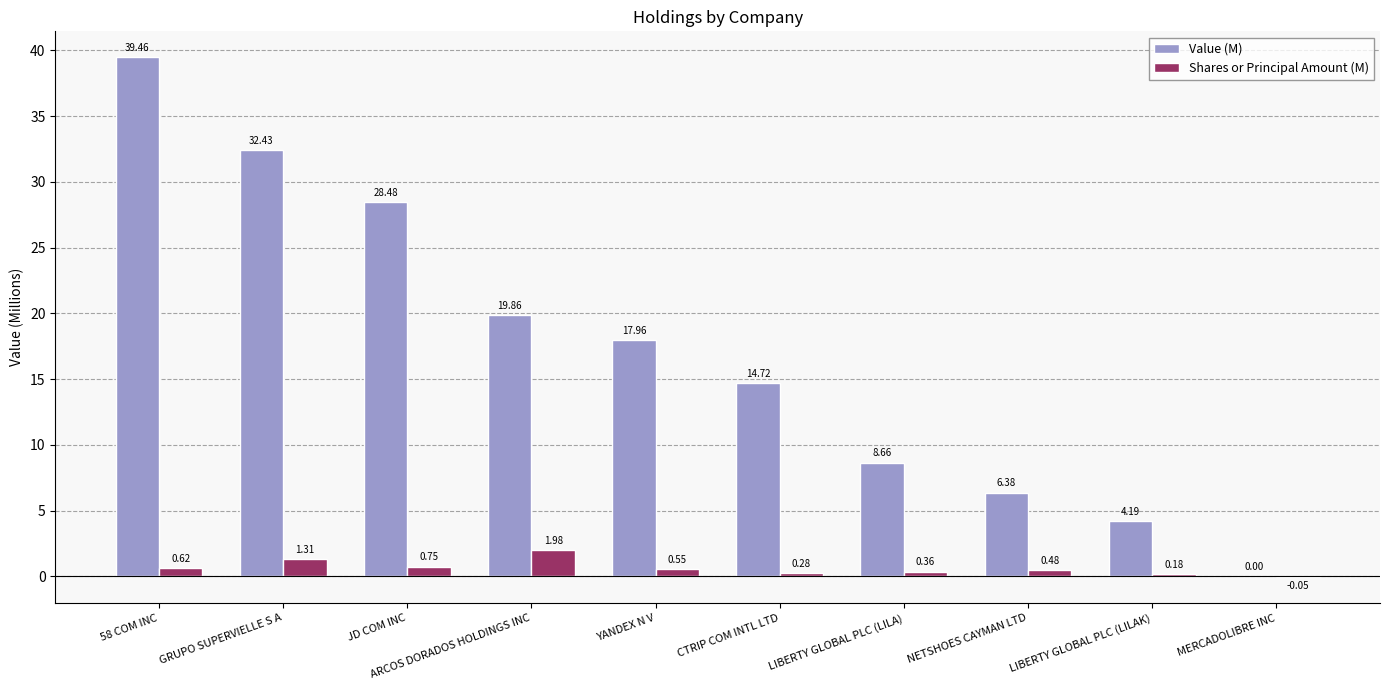

Which category has the highest value across all series?

58 COM INC